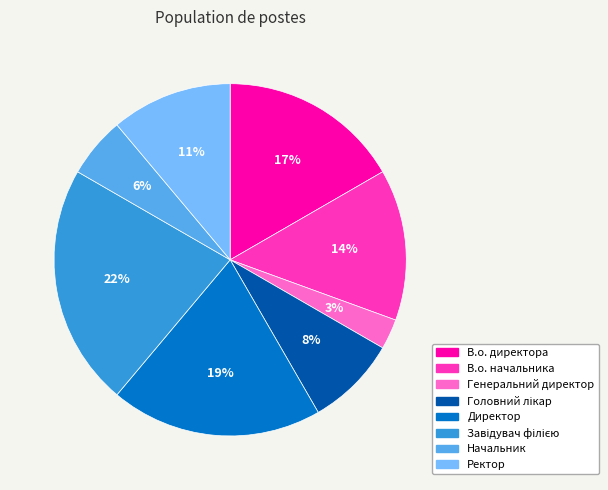

Between В.о. директора and Генеральний директор, which is larger?

В.о. директора